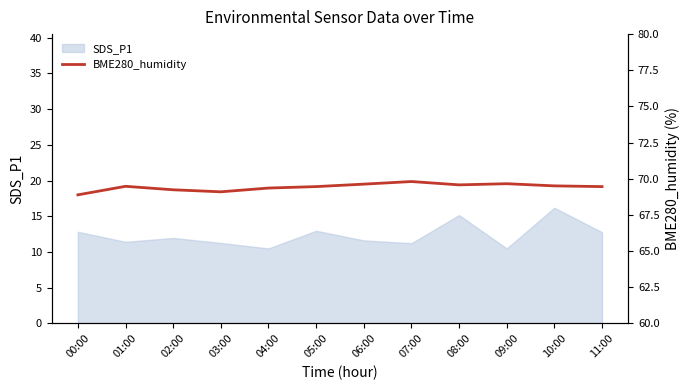

What is the lowest value of the SDS_P1 series?

10.5